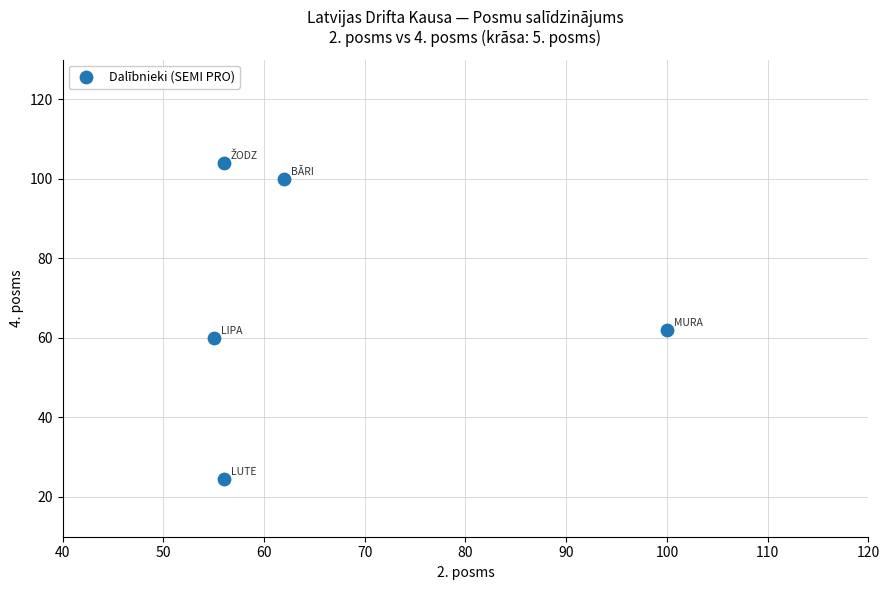

What Y value in the scatter plot is closest to 64?

62.0